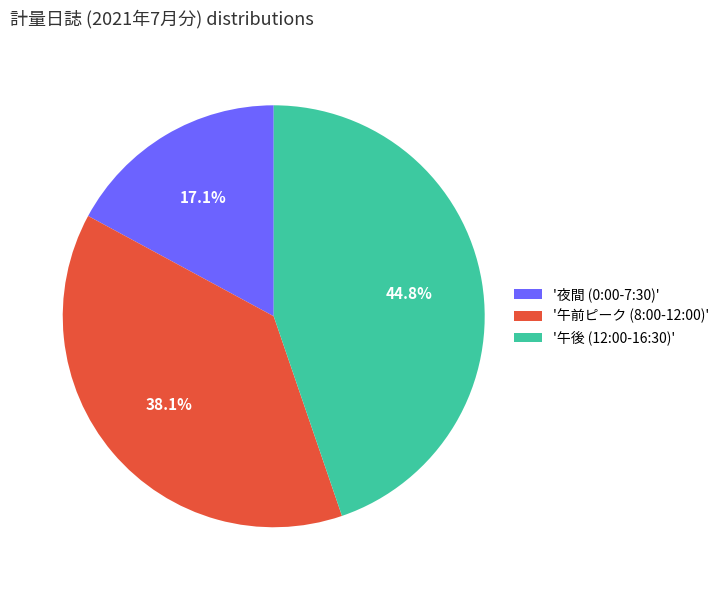

Does '午前ピーク (8:00-12:00)' account for over 50% of the chart?

No